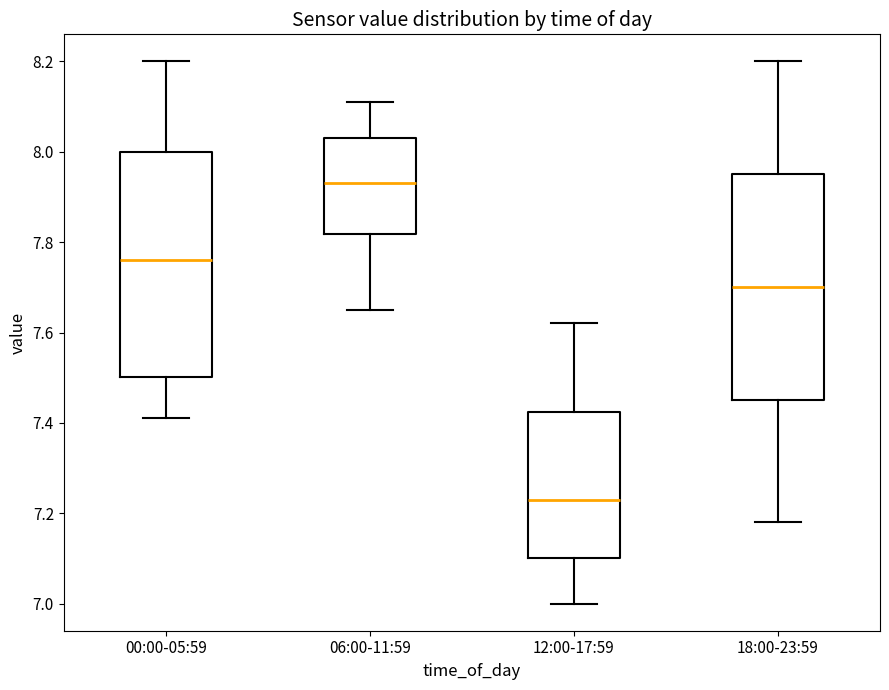

Reading left to right, read every box against the y-axis: the position of its median line, the range the box covers, and the ends of its whiskers. The values are not printed on the chart, so give them approximately, as read against the axis.

00:00-05:59: median 7.76, box 7.50 to 8.00, whiskers 7.42 to 8.20
06:00-11:59: median 7.94, box 7.82 to 8.04, whiskers 7.66 to 8.12
12:00-17:59: median 7.24, box 7.10 to 7.42, whiskers 7.00 to 7.62
18:00-23:59: median 7.70, box 7.46 to 7.96, whiskers 7.18 to 8.20